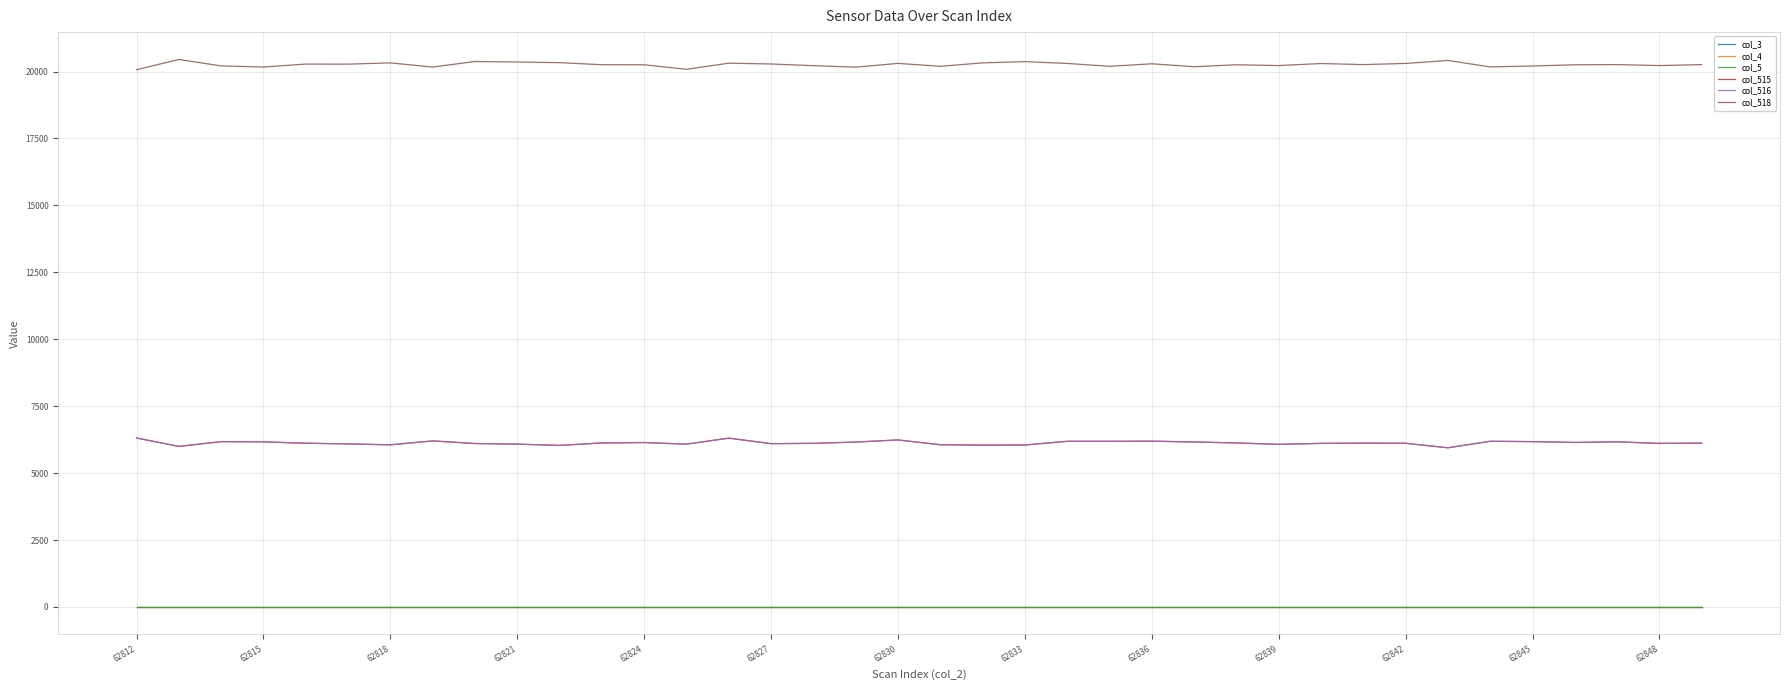

Which series has the largest total across all categories?

col_518